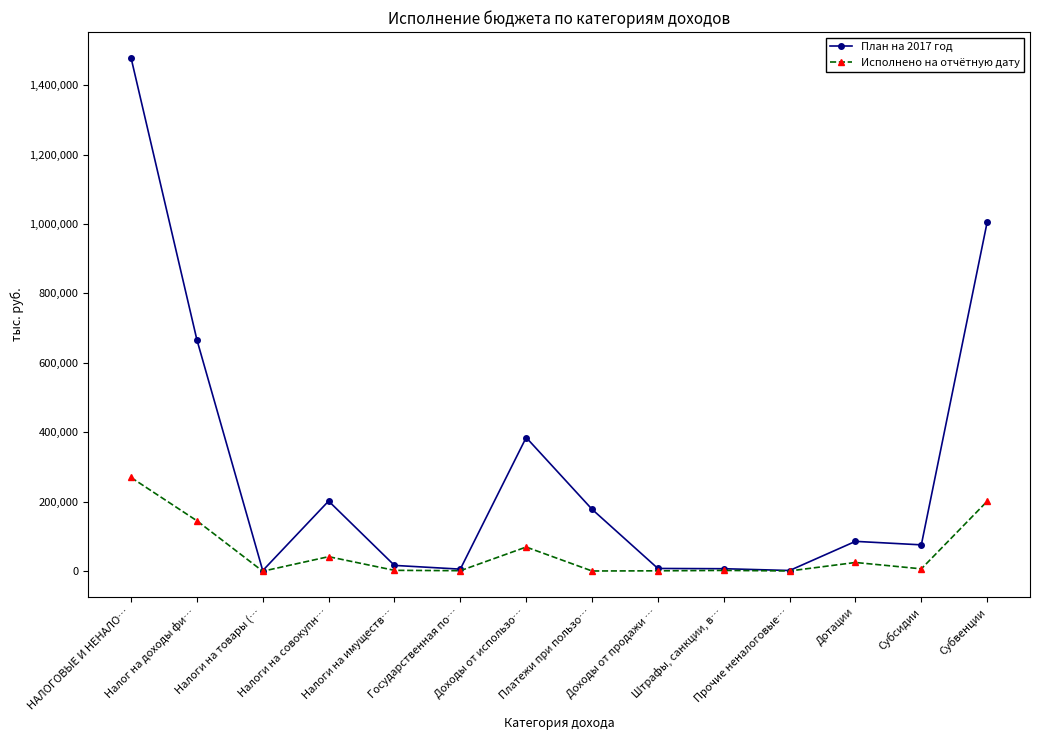

Which series has the largest total across all categories?

План на 2017 год